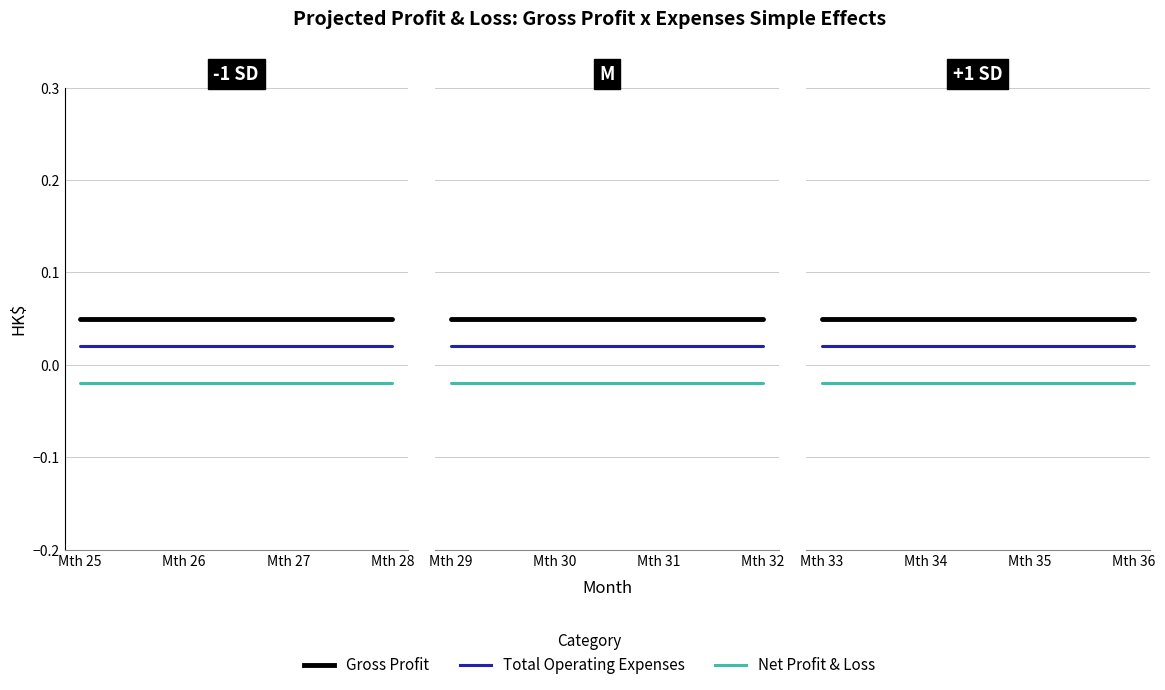

Reading left to right, transcribe all the data shown in this chart.

Gross Profit: 0.1	0.1	0.1	0.1
Total Operating Expenses: 0.0	0.0	0.0	0.0
Net Profit & Loss: -0.0	-0.0	-0.0	-0.0